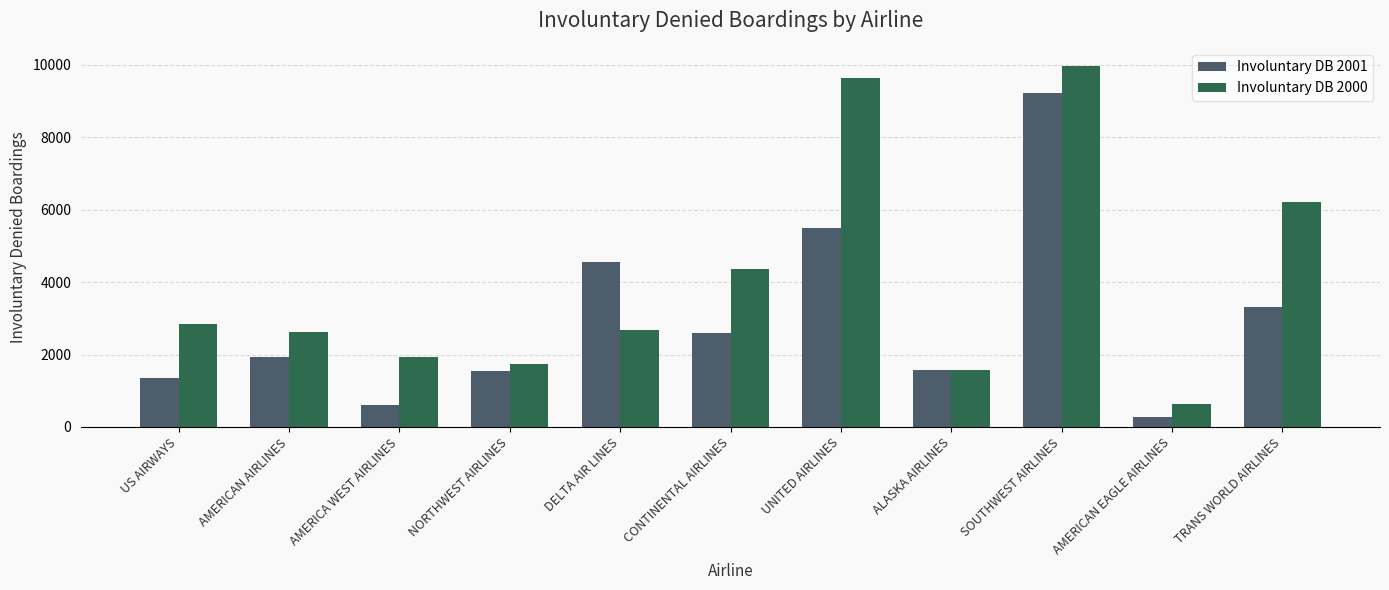

Which series has the widest spread of values?

Involuntary DB 2000